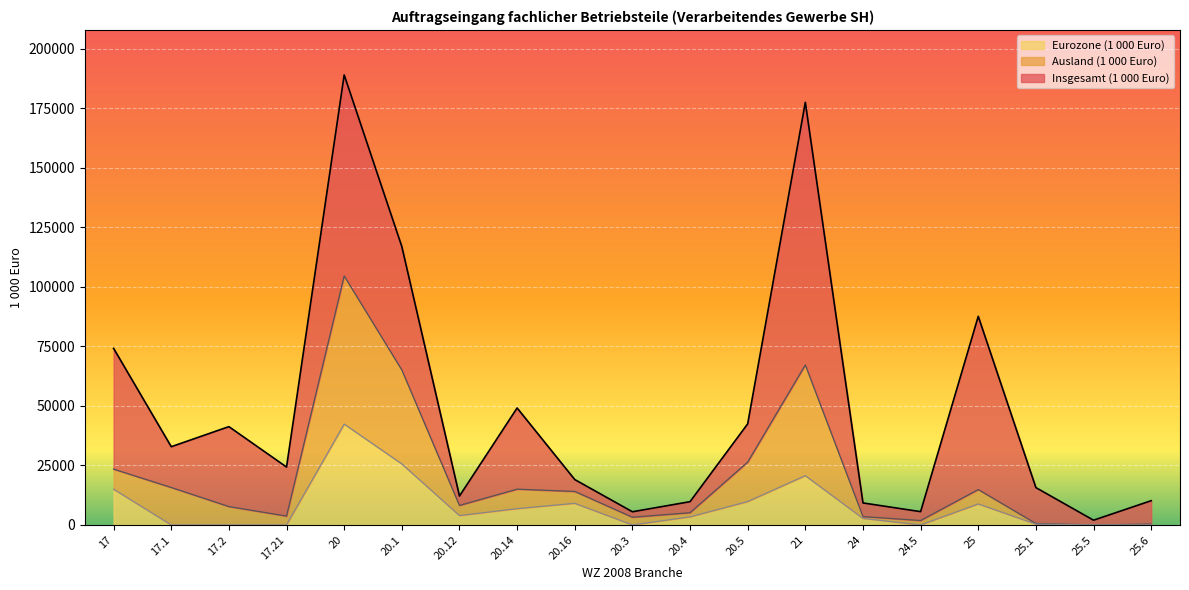

Count the number of data series in this chart.

3